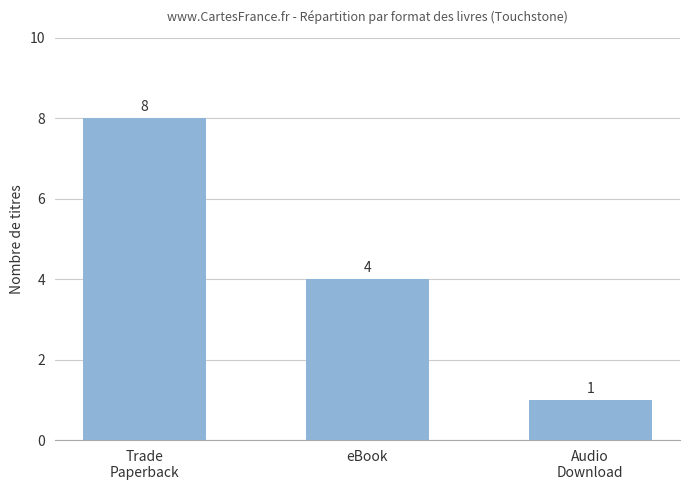

What position from the left is eBook?

2